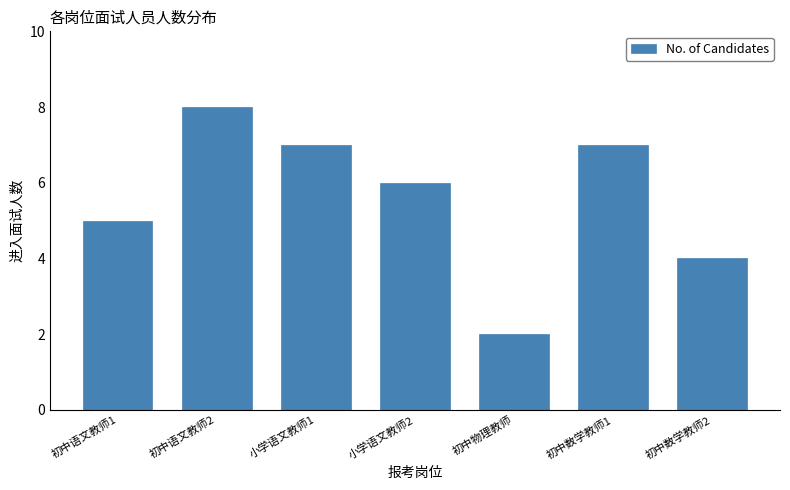

Reading left to right, extract all data points from this chart.

5	8	7	6	2	7	4